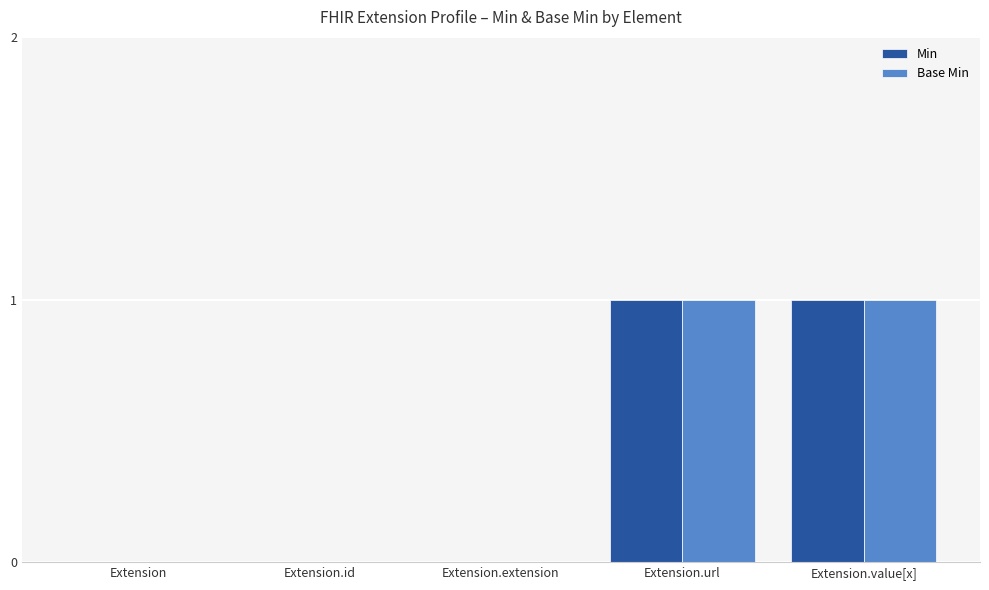

The Min series shows 0 at Extension. True or false?

True